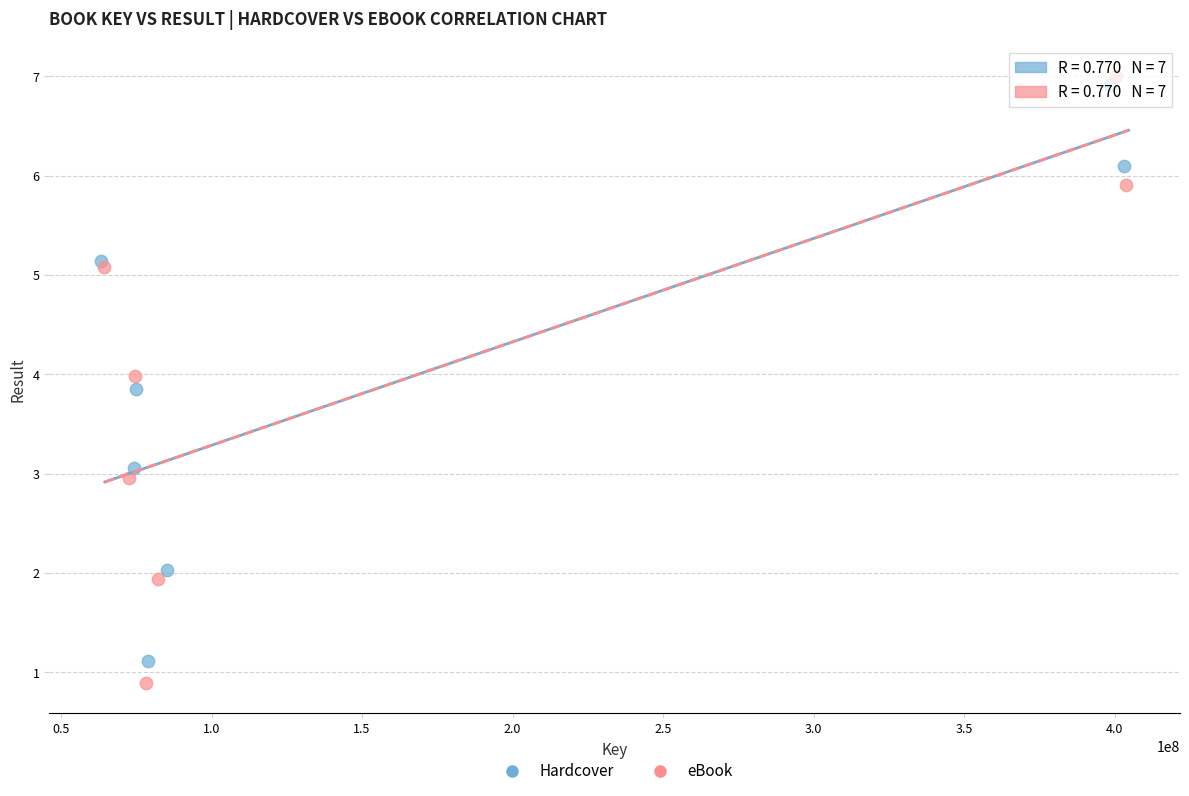

Which series has the widest spread of Y values?

eBook